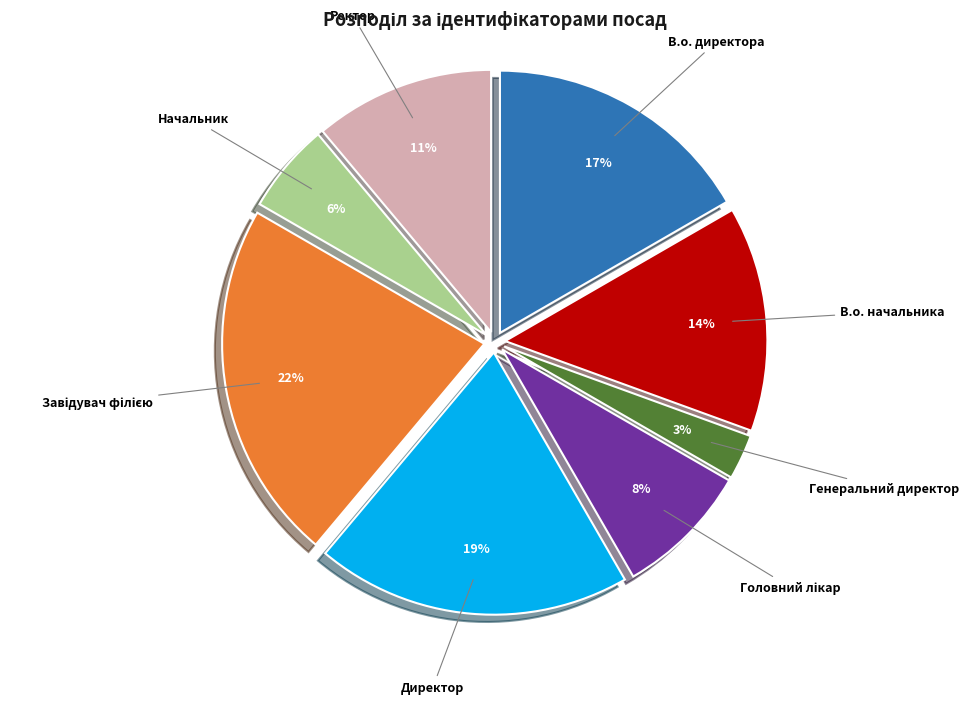

Is there any slice that represents more than half of the pie?

No